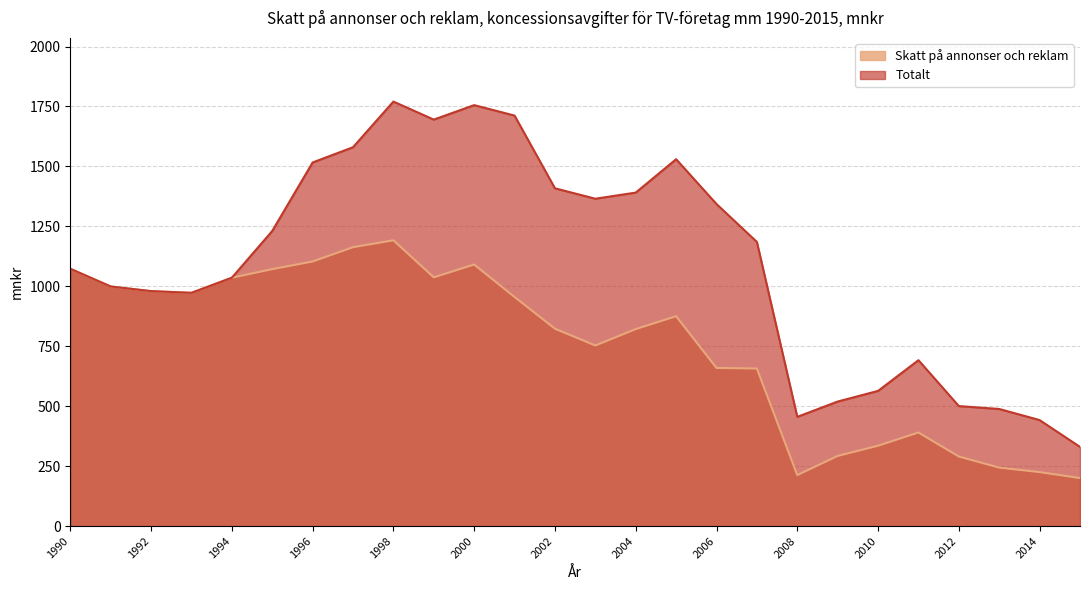

Rank the series by their maximum value, from highest to lowest.

Totalt, Skatt på annonser och reklam